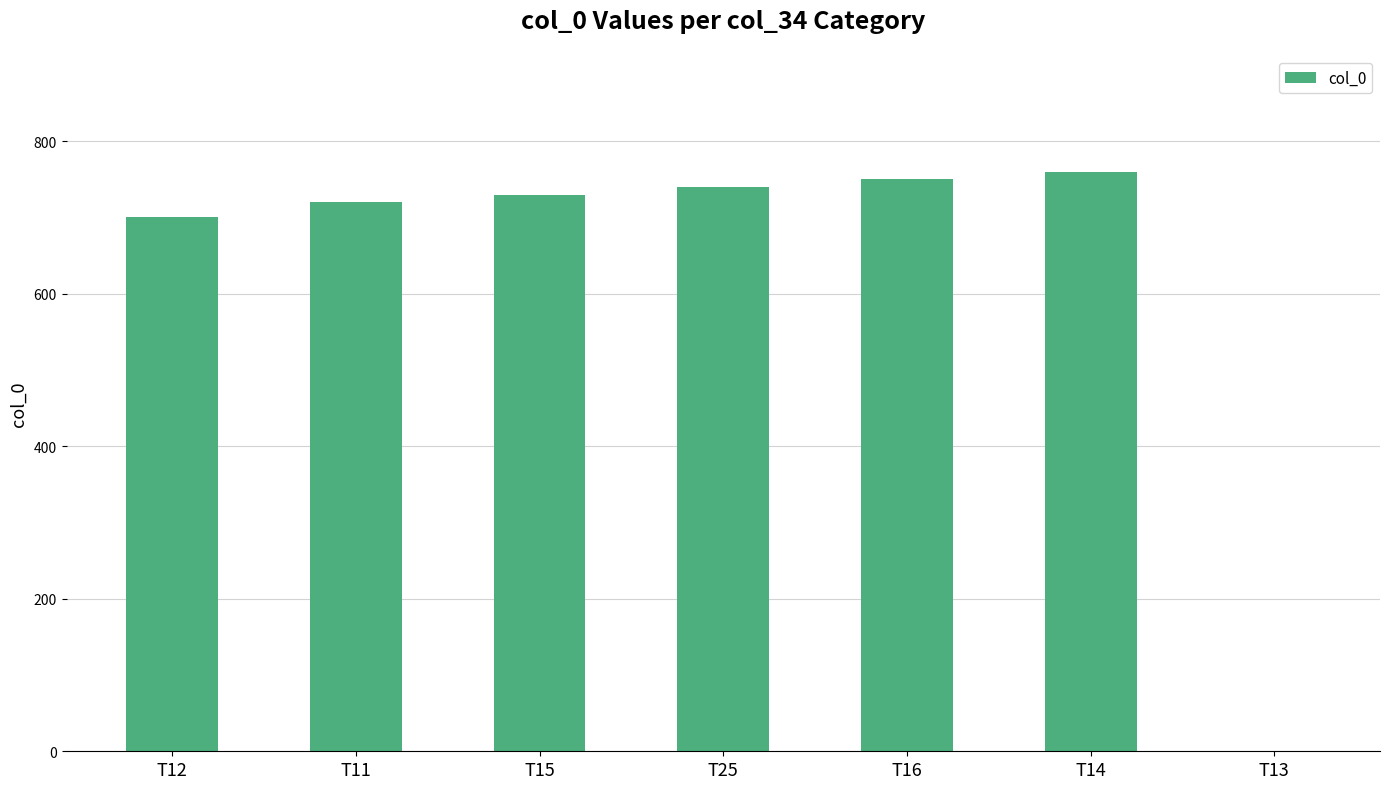

What is the maximum value shown in the chart?

760